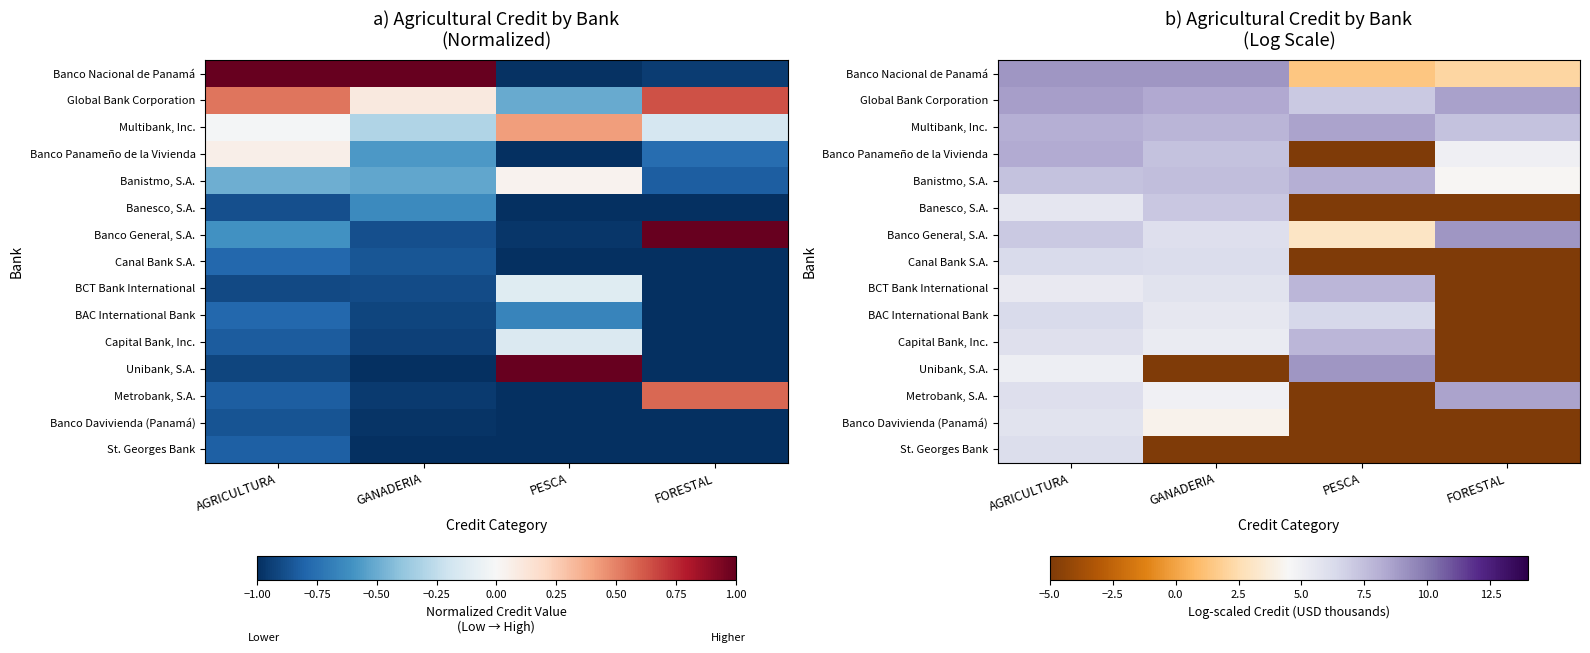

At which category is the sum across all series the highest?

AGRICULTURA